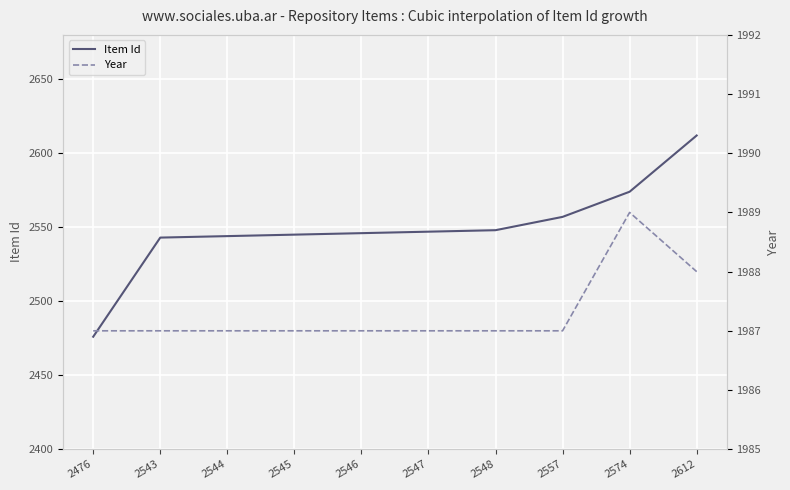

What is the average value of the Item Id series?

2549